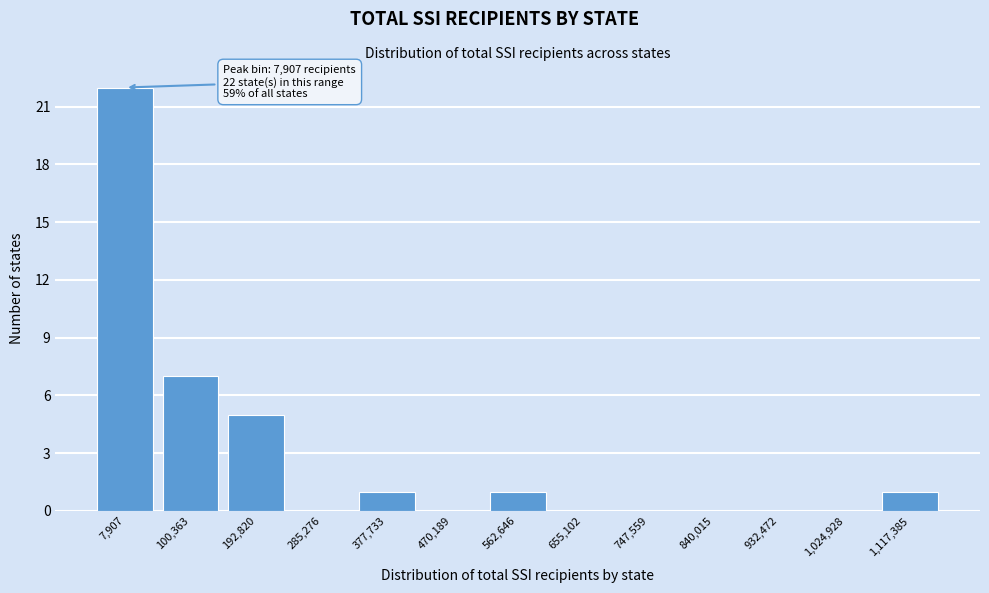

Reading right to left, what are all the values shown in this chart?

1,117,385=1	1,024,928=0	932,472=0	840,015=0	747,559=0	655,102=0	562,646=1	470,189=0	377,733=1	285,276=0	192,820=5	100,363=7	7,907=22